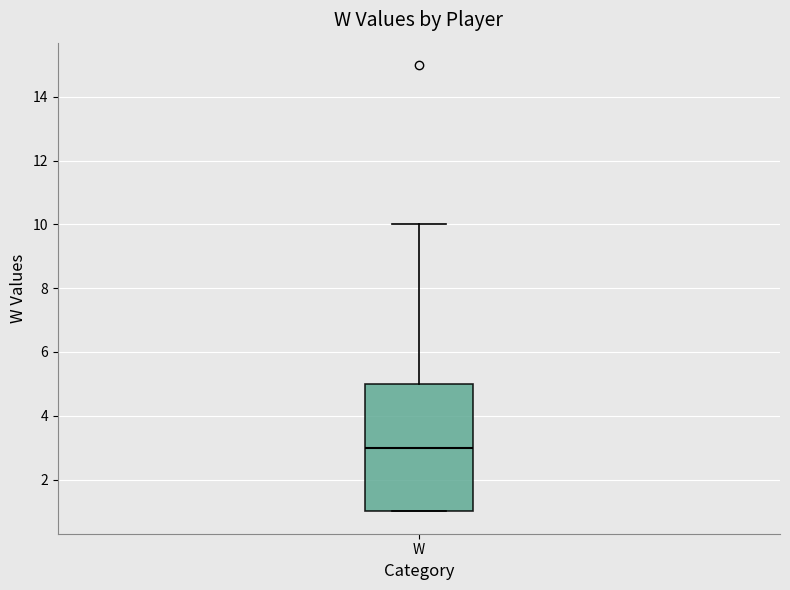

Transcribe this box plot: give where the median line is, the range the box spans, and where the two whiskers end, as read against the y-axis. The values are not printed on the chart, so give them approximately, as read against the axis.

median 3, box 1 to 5, whiskers 1 to 10